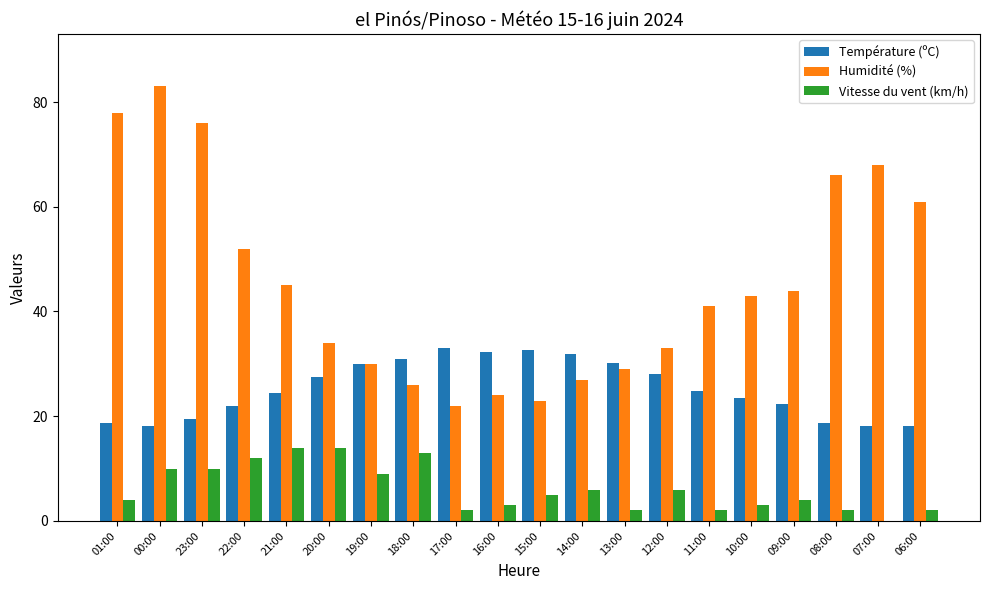

At which category is the sum across all series the highest?

00:00